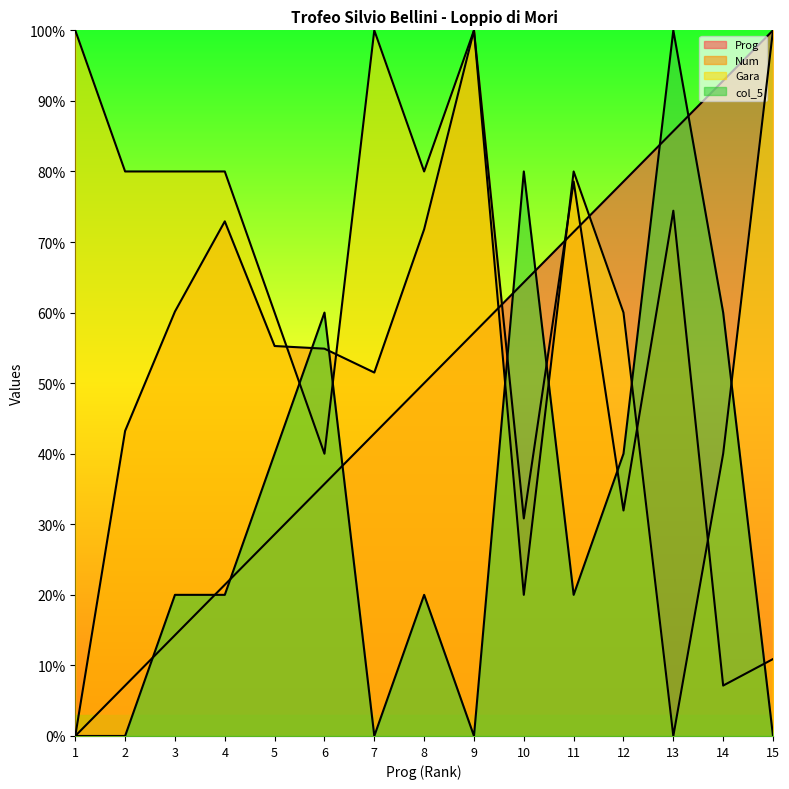

How many times do Prog and Gara cross each other?

3